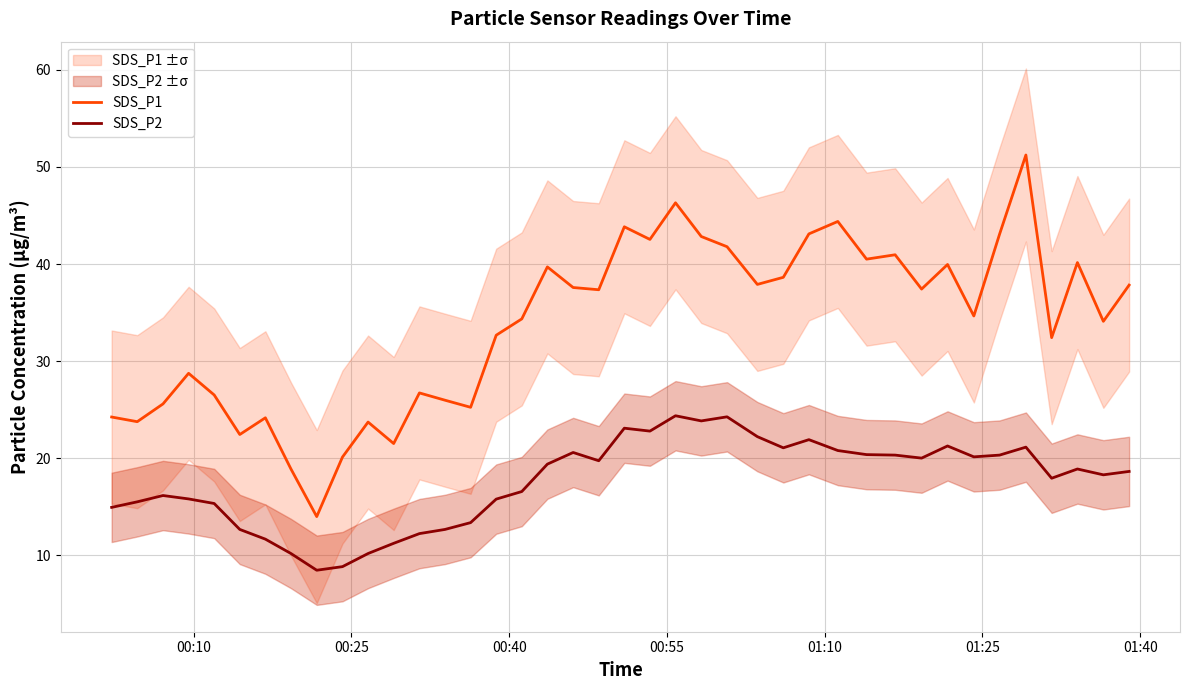

True or false: SDS_P2 and SDS_P1 cross at least once.

False